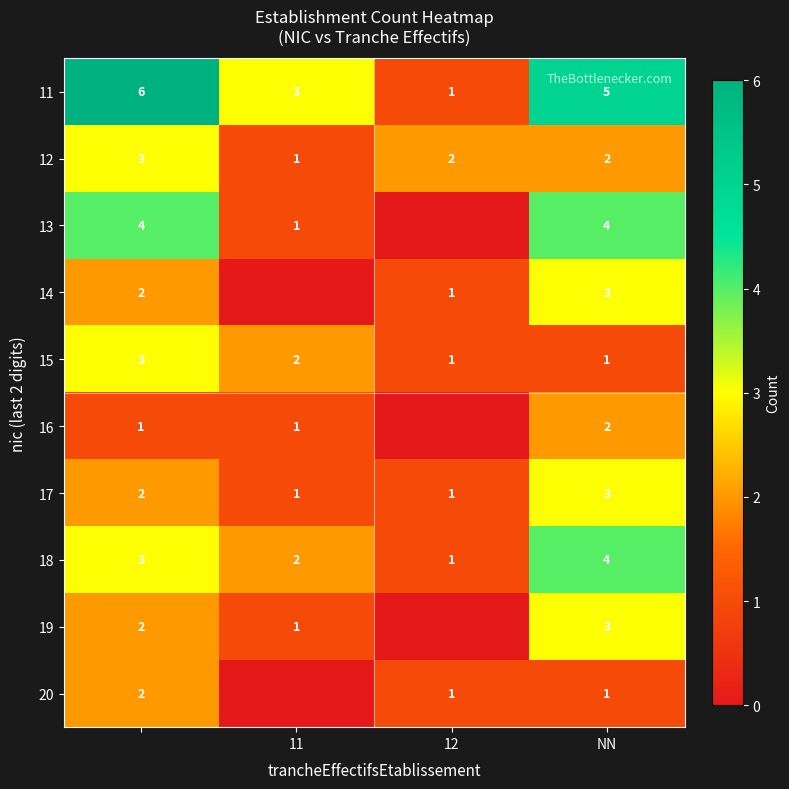

Is it true that 12 equals 1 at 12?

False